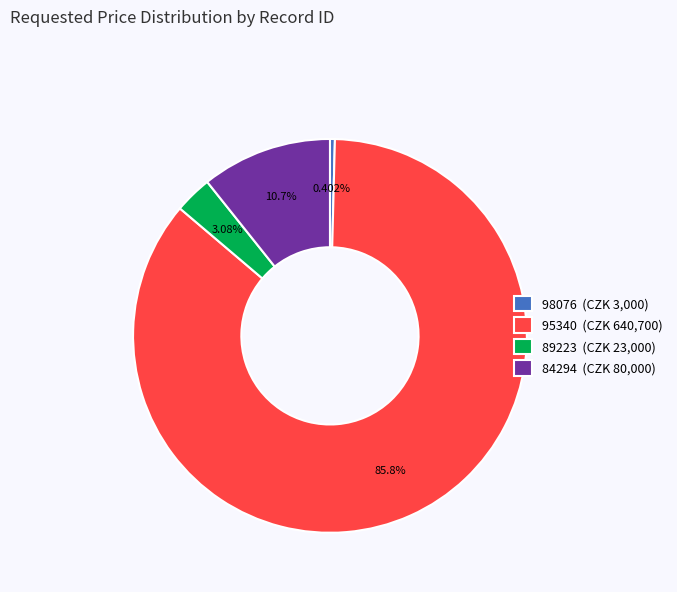

What percentage is NOT represented by 98076?

99.6%